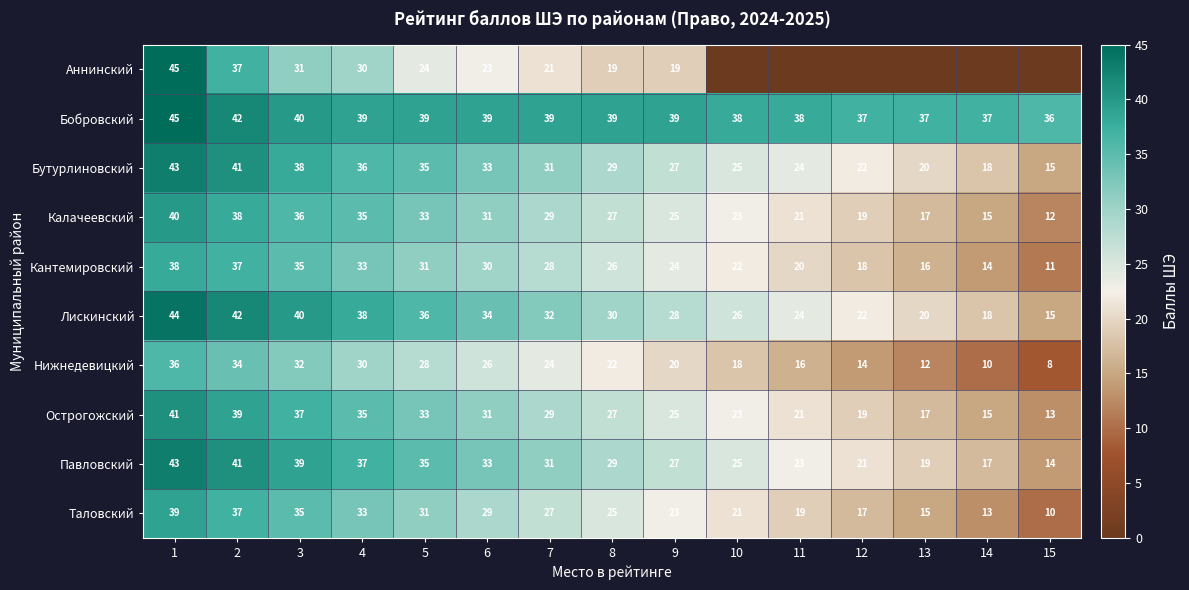

What is the spread (max minus min) of values at 2?

8